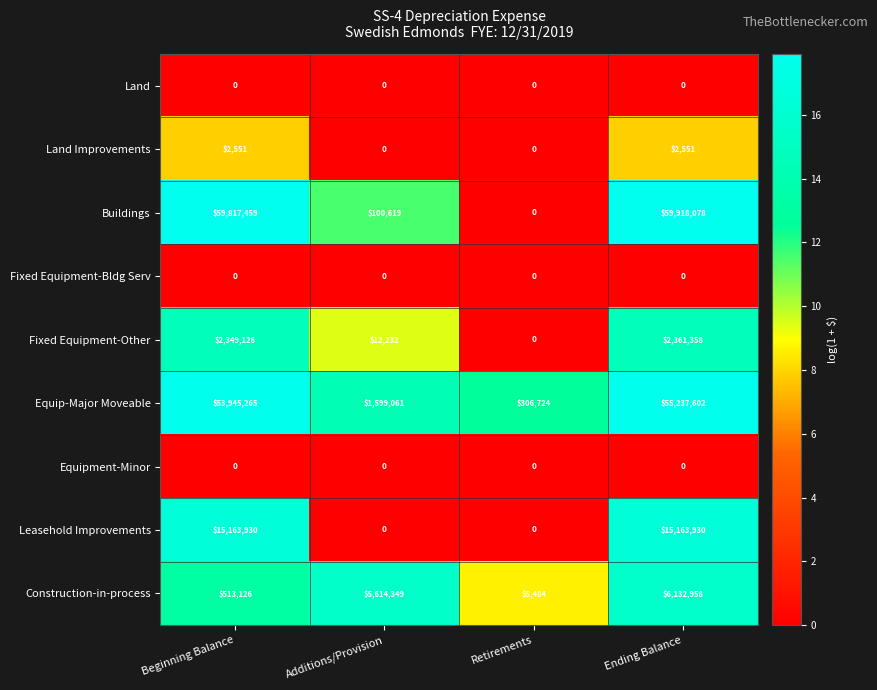

True or false: Fixed Equipment-Bldg Serv has a value of 0 at Ending Balance.

True